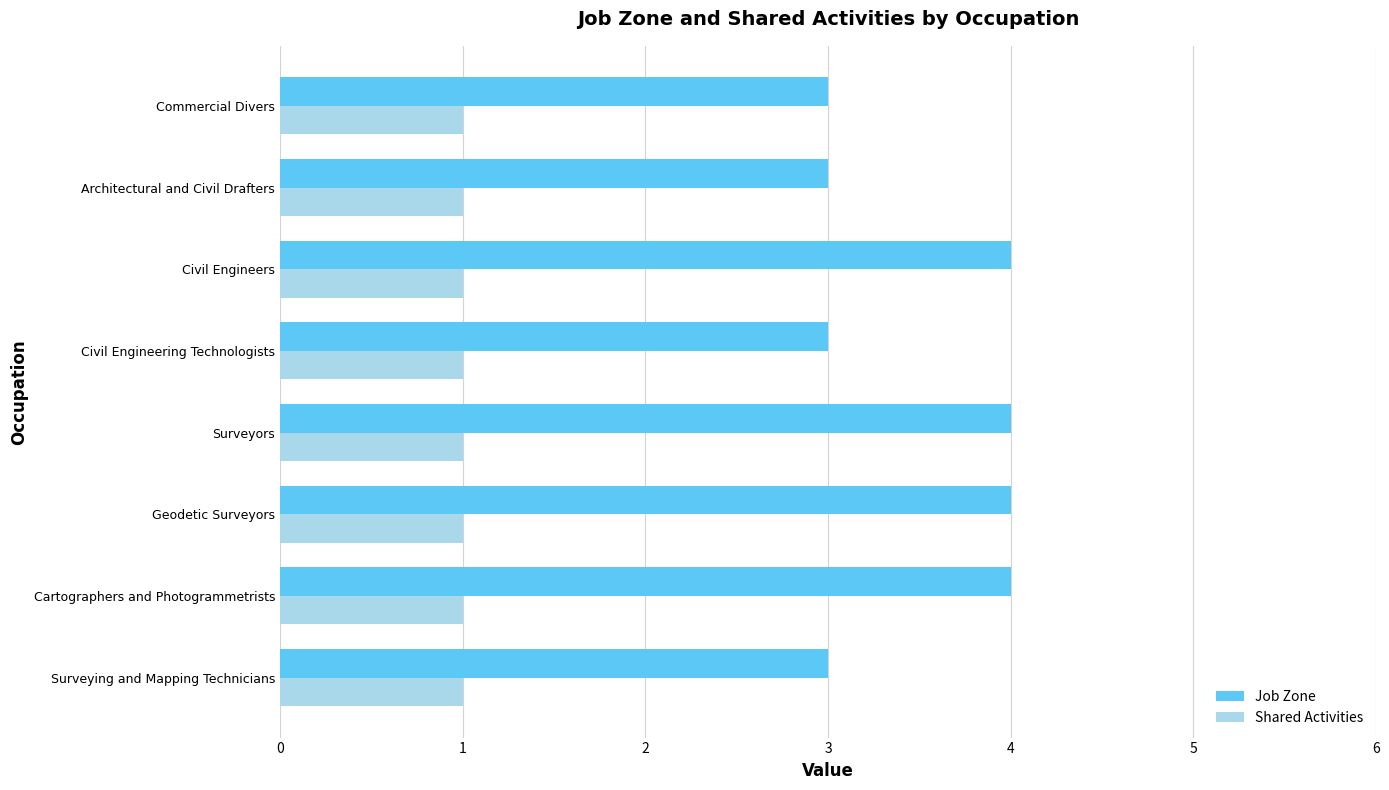

What is the difference between the second highest and second lowest values in the Job Zone series?

1